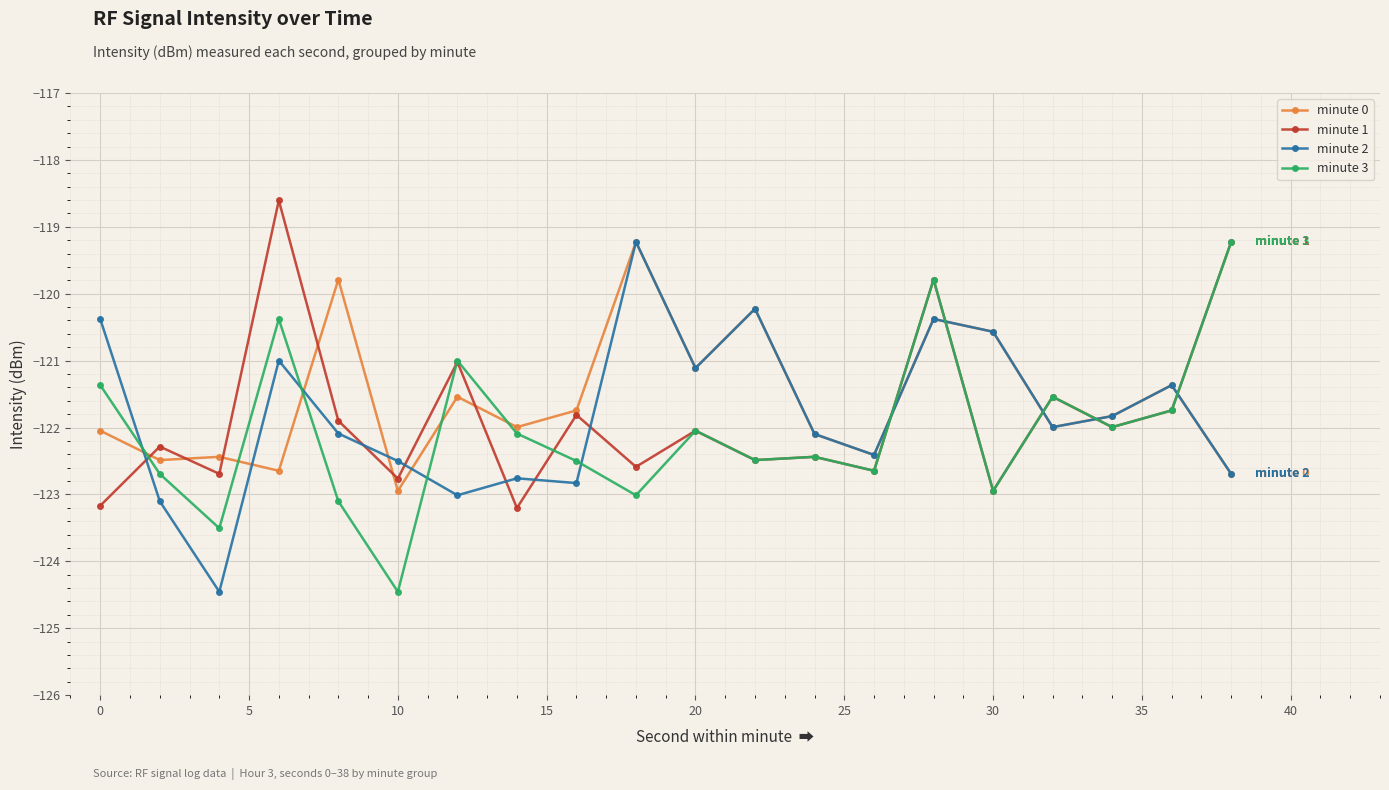

Does the chart display data point markers on the line(s)?

Yes